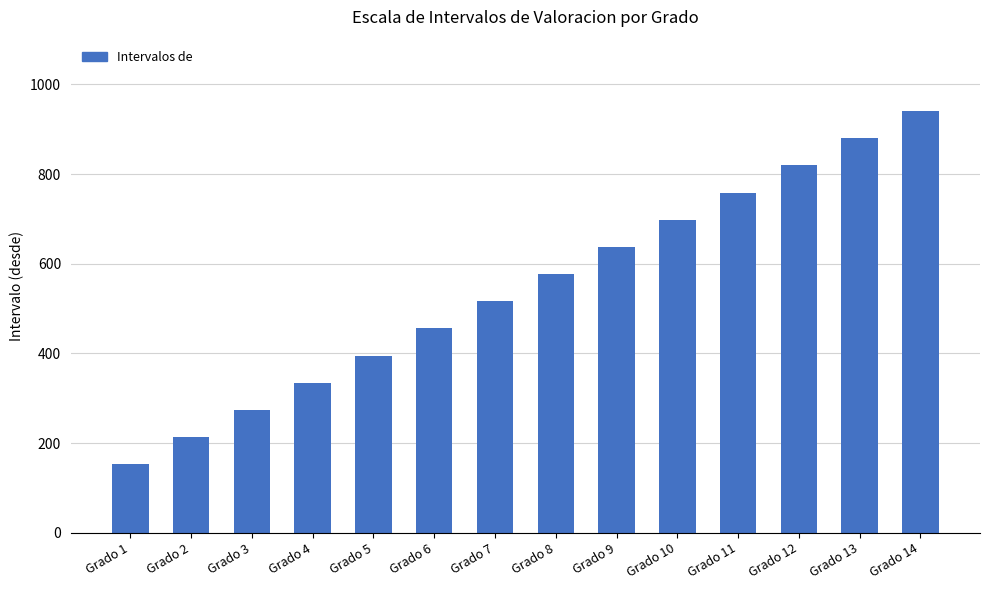

Rank the categories by value from highest to lowest.

Grado 14, Grado 13, Grado 12, Grado 11, Grado 10, Grado 9, Grado 8, Grado 7, Grado 6, Grado 5, Grado 4, Grado 3, Grado 2, Grado 1